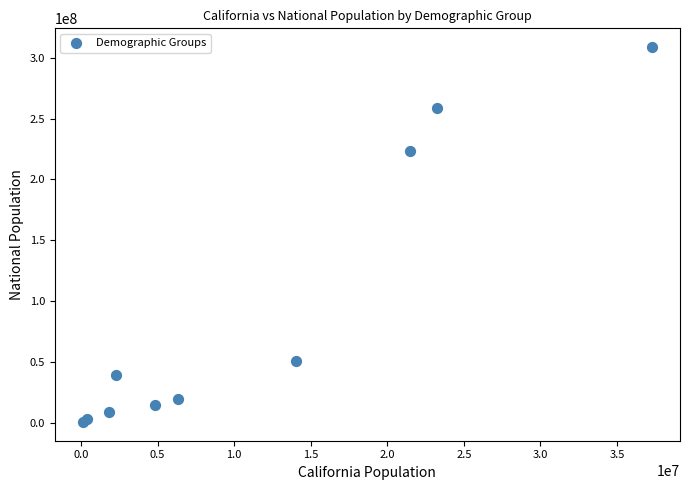

What Y value in the scatter plot is closest to 154642775?

223553265